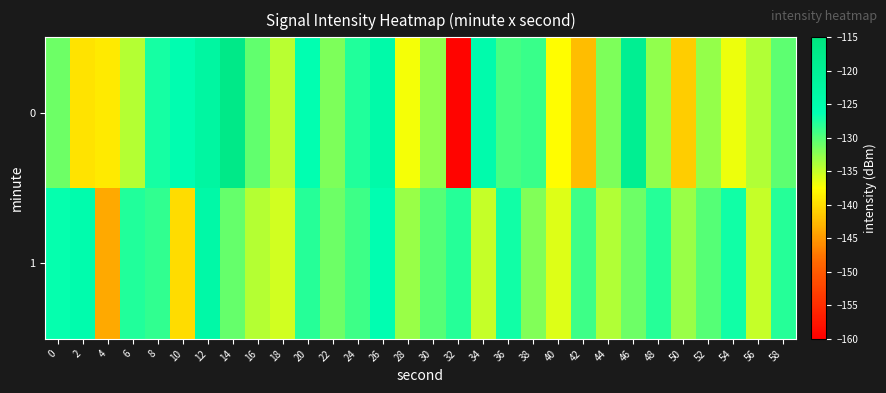

Which label corresponds to the smallest value in the chart?

32